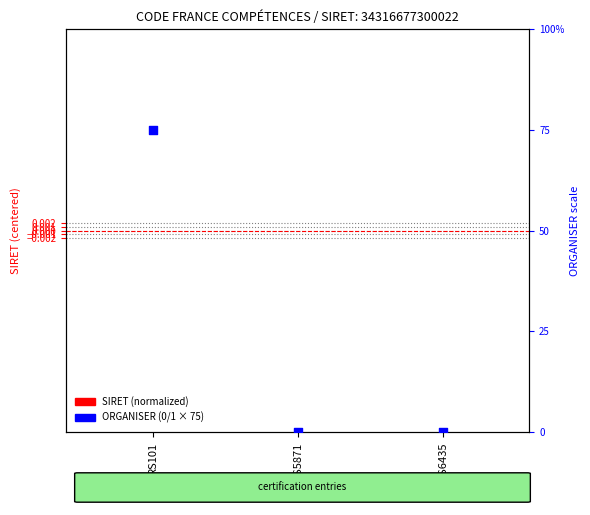

At which category is the sum across all series the highest?

RS101